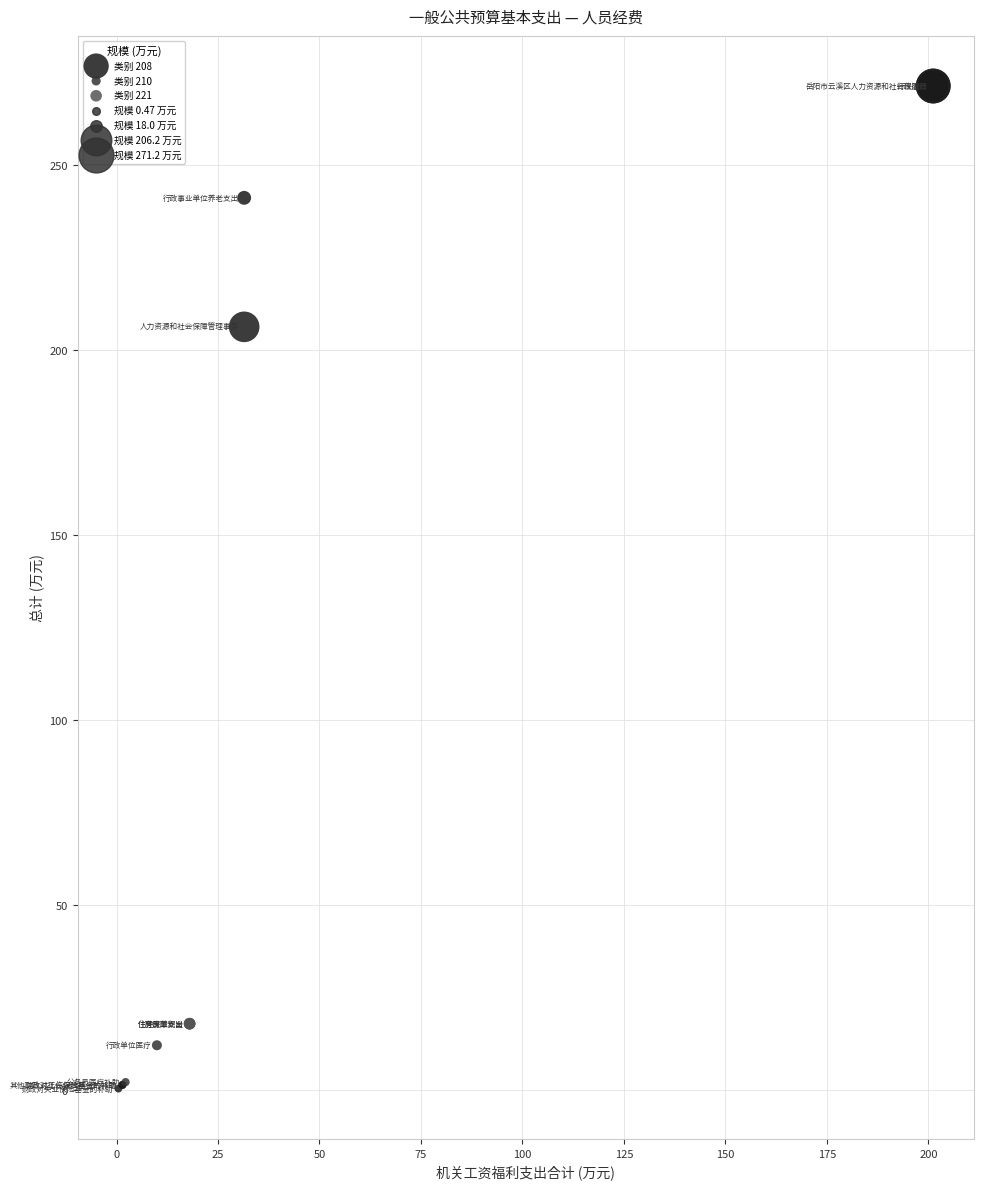

Which series contains the highest Y value?

类别 208